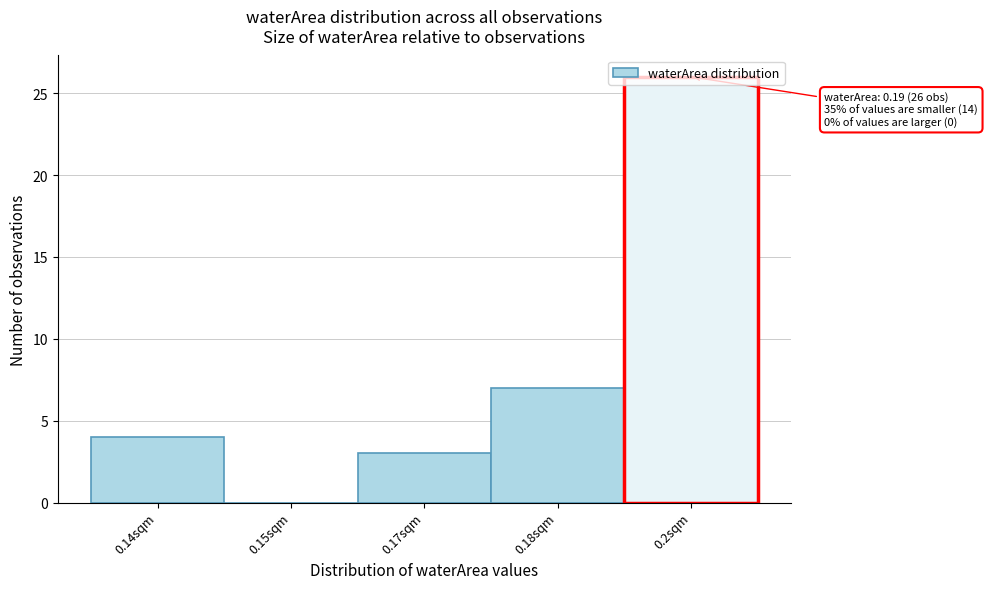

Is it true that the value at 0.2sqm is 26?

True